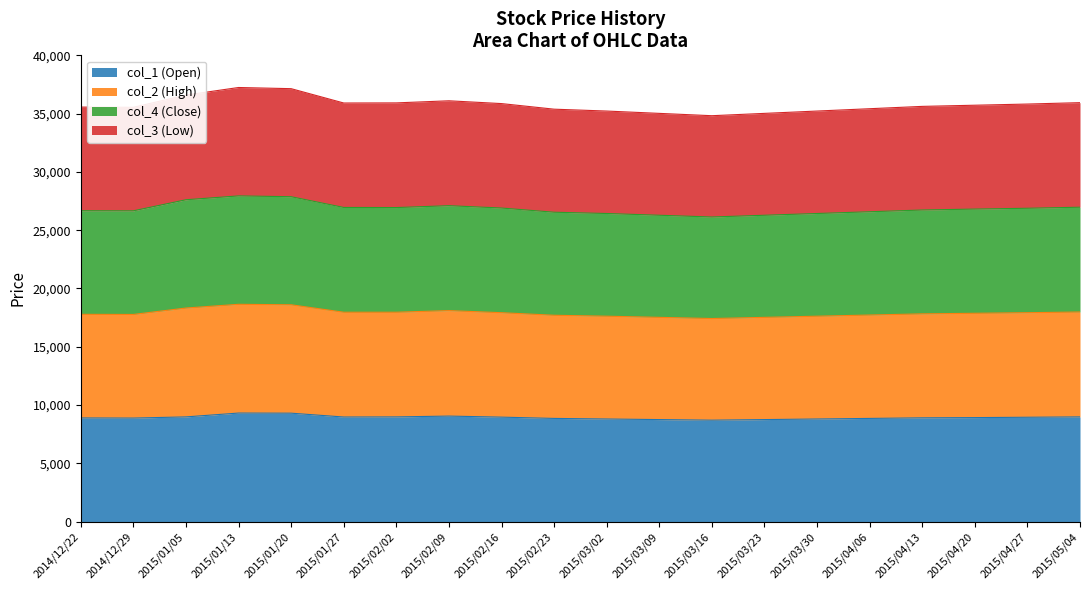

True or false: col_4 (Close) and col_2 (High) cross at least once.

False